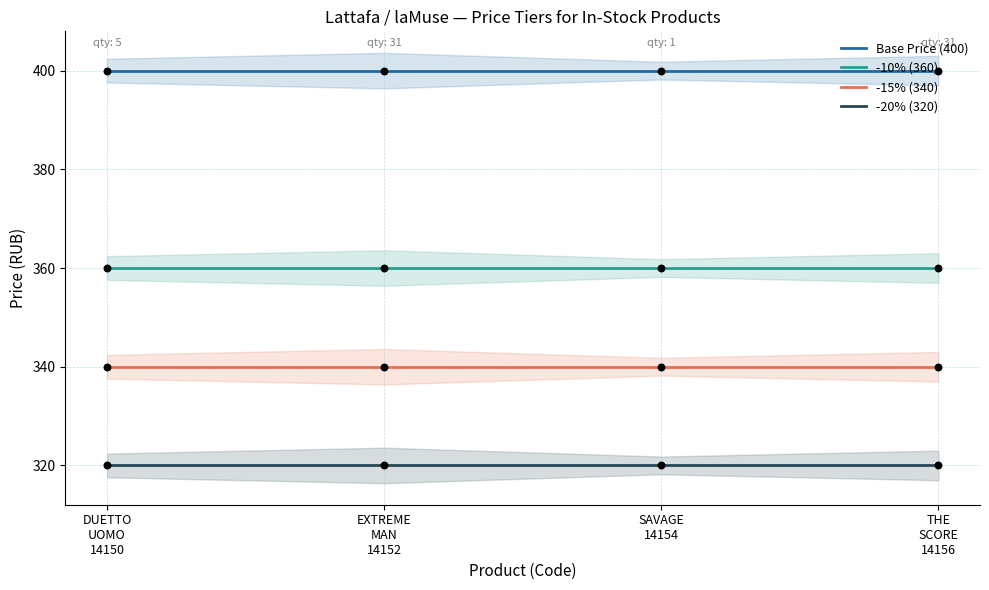

Which series contains the lowest Y value?

-20% (320)